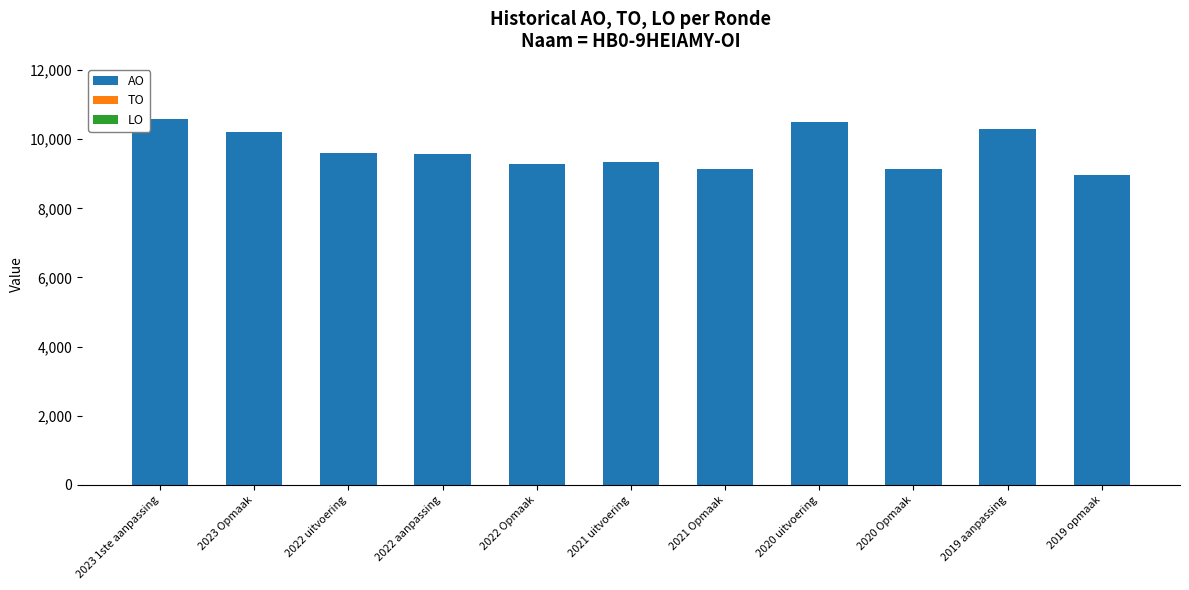

Where is the data nearest to the value 9777?

2022 uitvoering